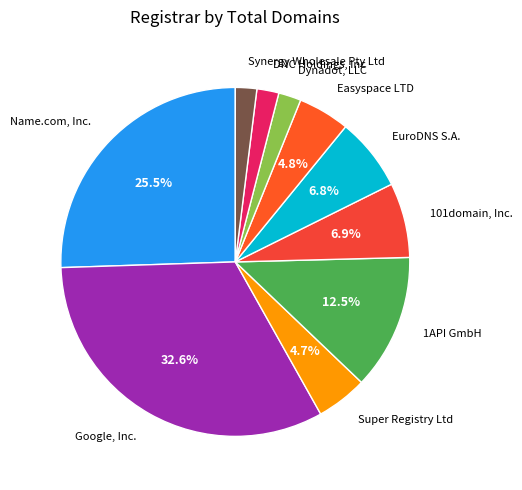

Which has a higher value, Super Registry Ltd or 1API GmbH?

1API GmbH